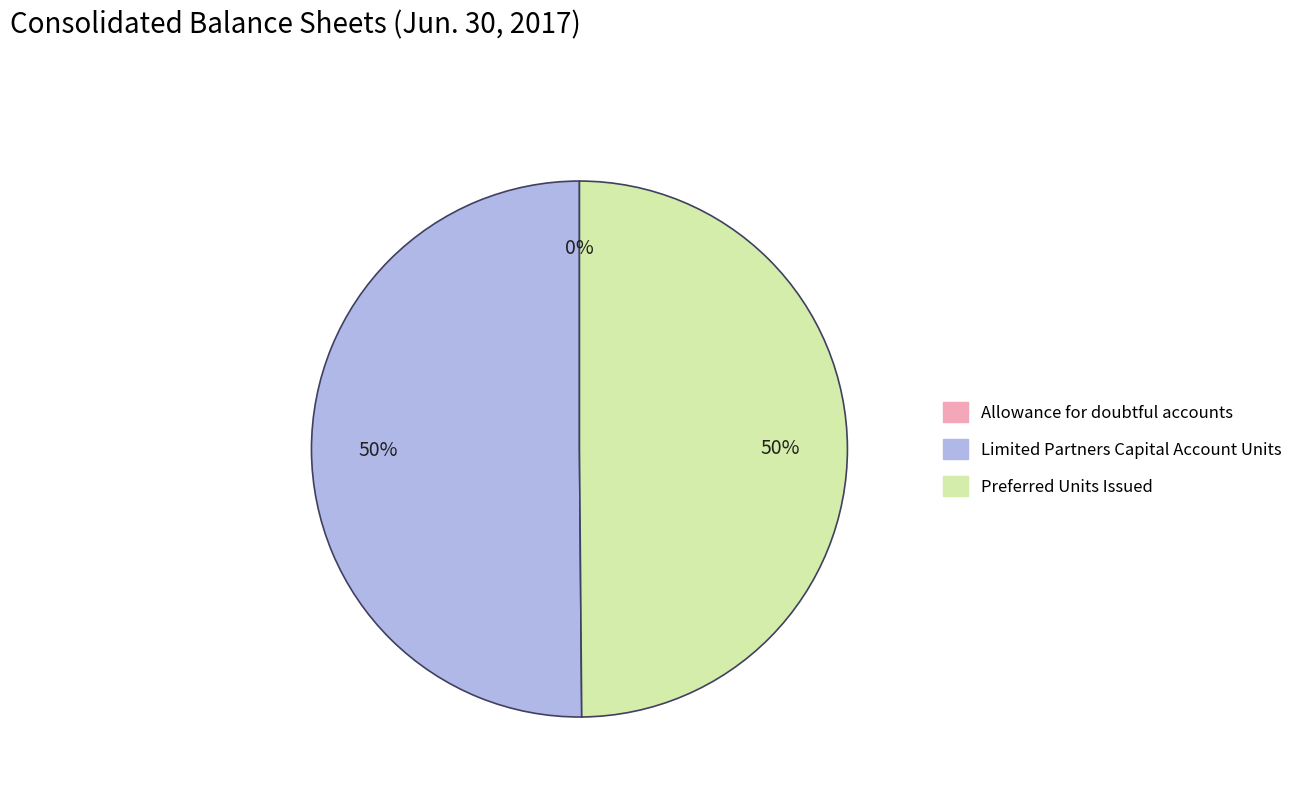

Between Limited Partners Capital Account Units and Allowance for doubtful accounts, which is larger?

Limited Partners Capital Account Units